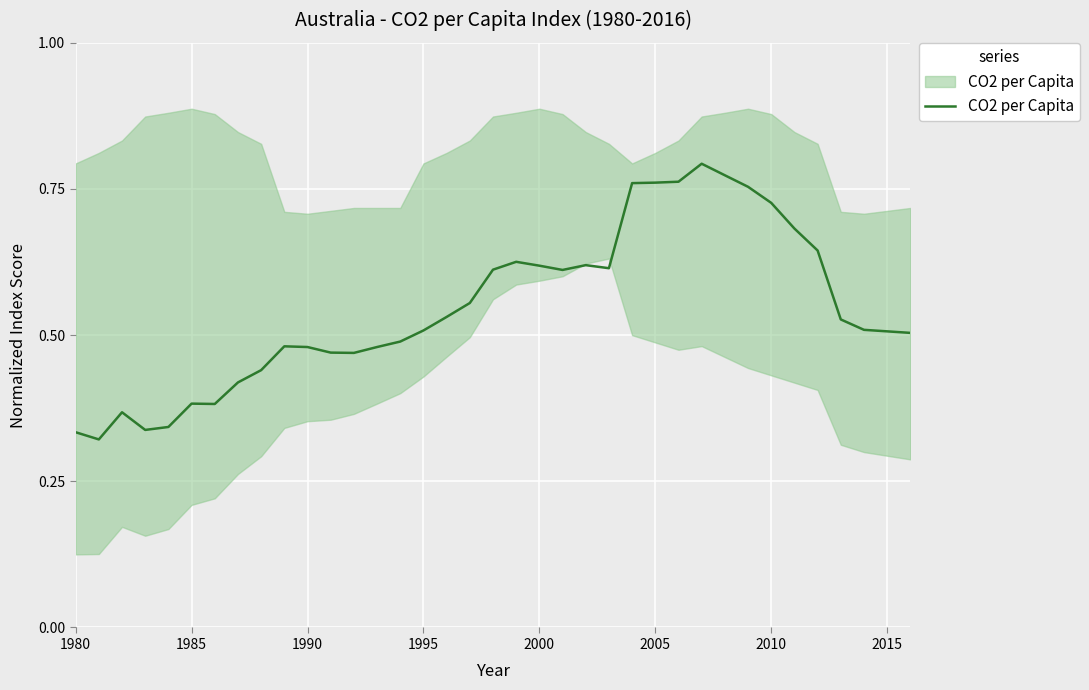

What is the sum of all values?

20.2